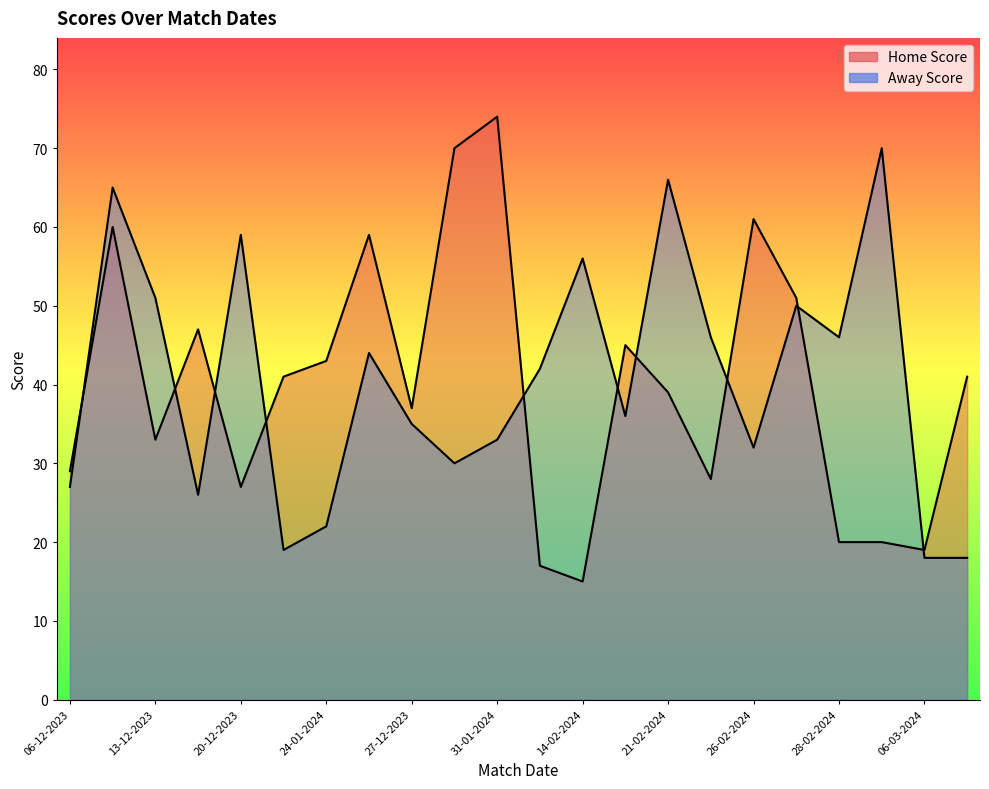

True or false: the data shows 33 at 31-01-2024.

True